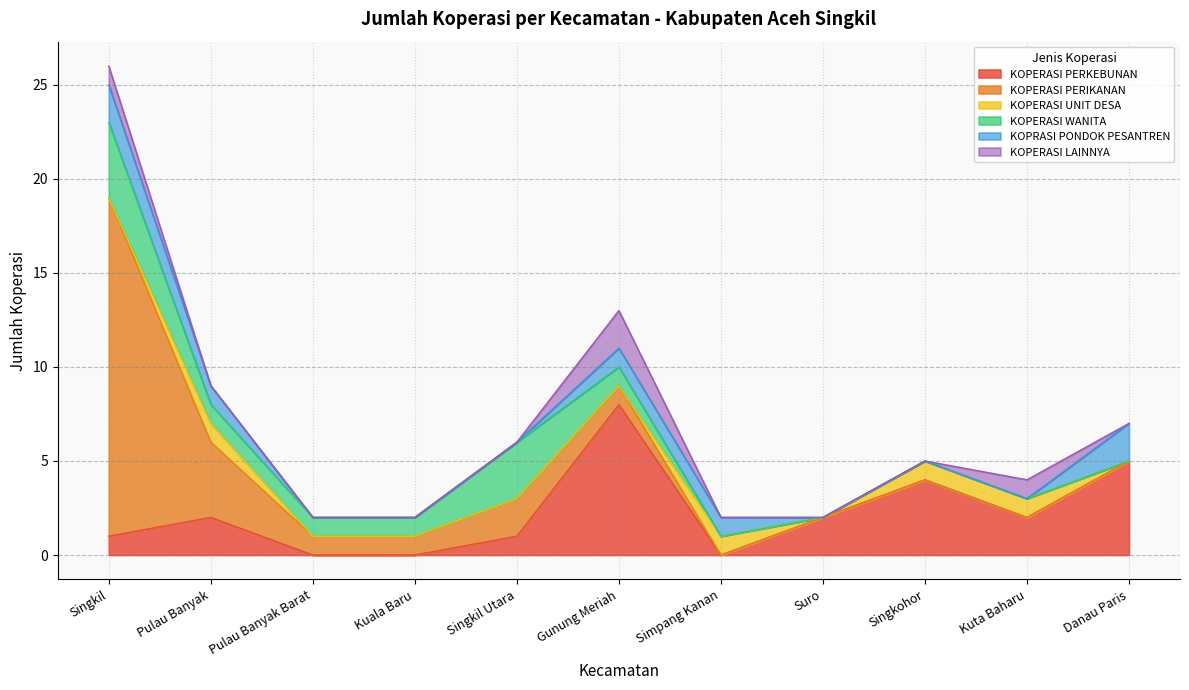

Reading left to right, list all the values displayed in this chart.

KOPERASI PERKEBUNAN: 1	2	0	0	1	8	0	2	4	2	5
KOPERASI PERIKANAN: 18	4	1	1	2	1	0	0	0	0	0
KOPERASI UNIT DESA: 0	1	0	0	0	0	1	0	1	1	0
KOPERASI WANITA: 4	1	1	1	3	1	0	0	0	0	0
KOPRASI PONDOK PESANTREN: 2	1	0	0	0	1	1	0	0	0	2
KOPERASI LAINNYA: 1	0	0	0	0	2	0	0	0	1	0